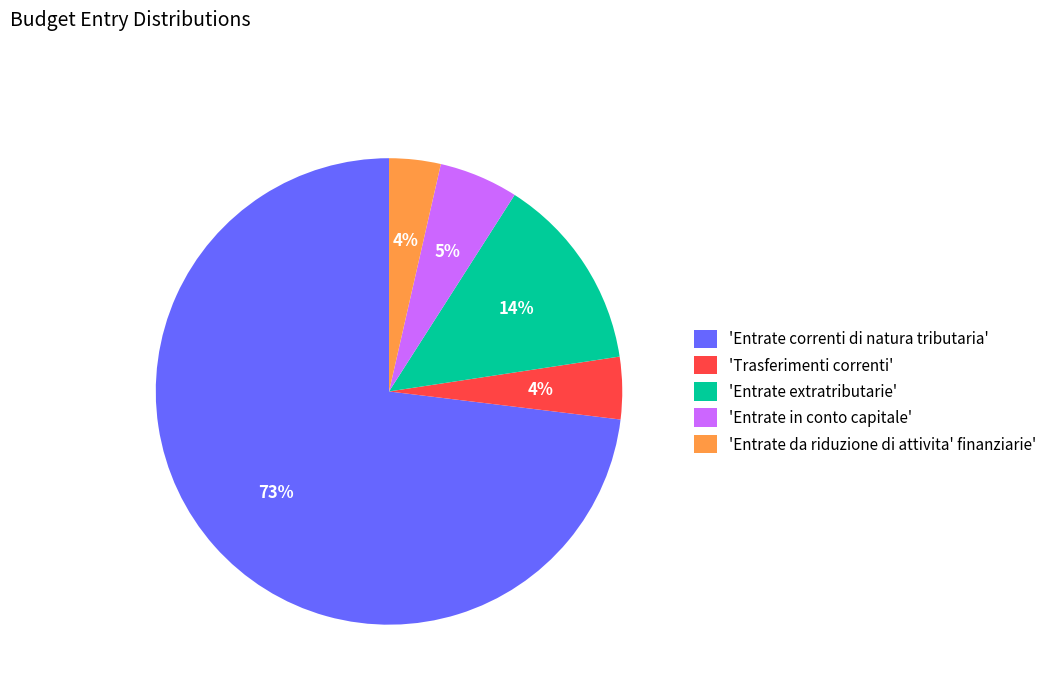

The 'Entrate da riduzione di attivita' finanziarie' slice represents 4% of the pie. True or false?

True